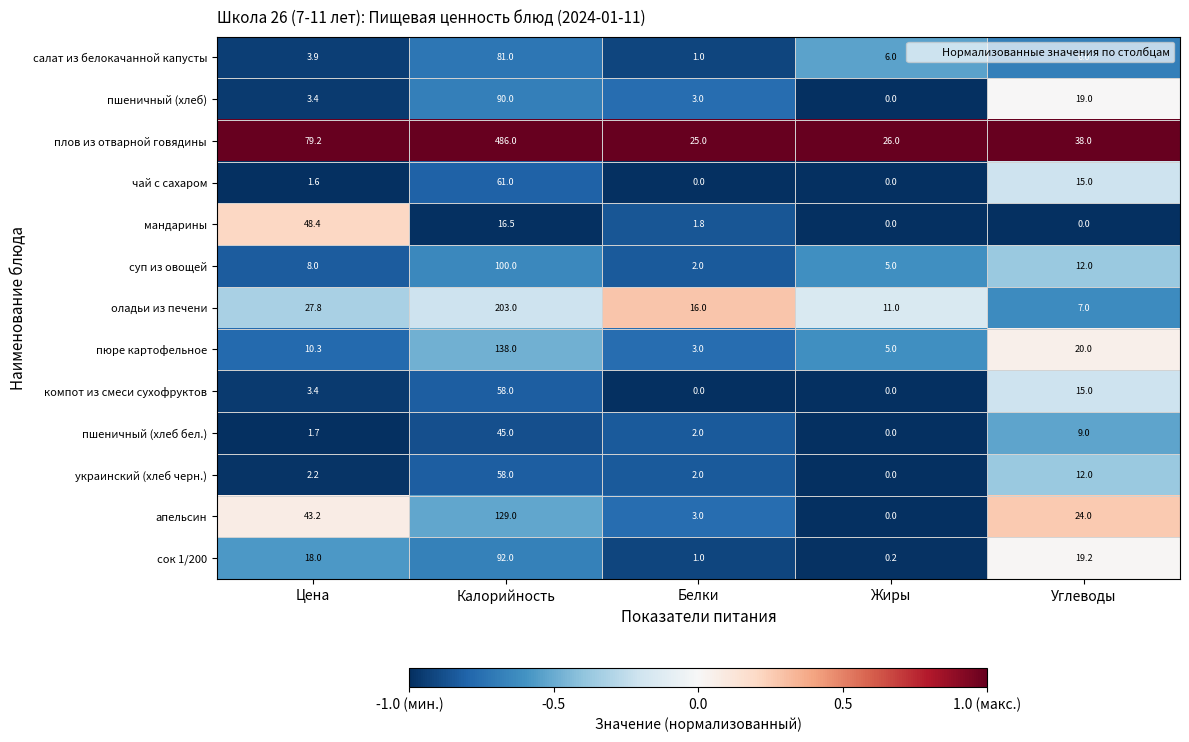

What is the spread (max minus min) of values at Углеводы?

38.0